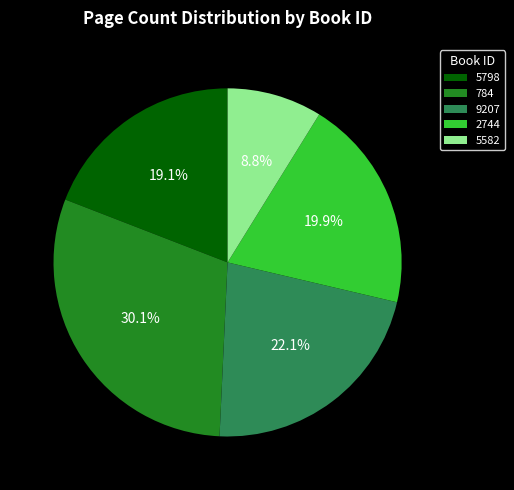

Is there any slice that represents more than half of the pie?

No